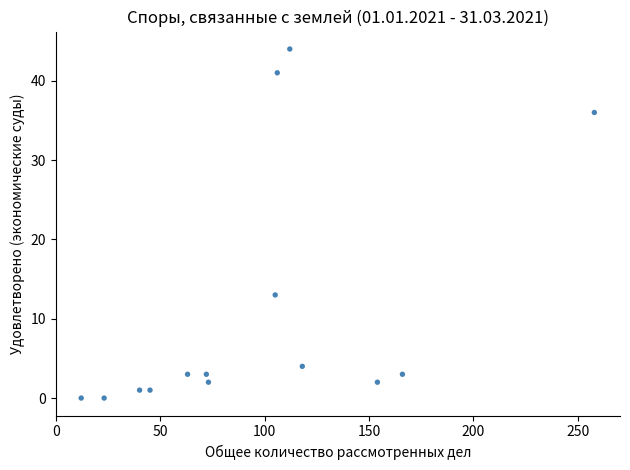

What Y value in the scatter plot is closest to 22?

13